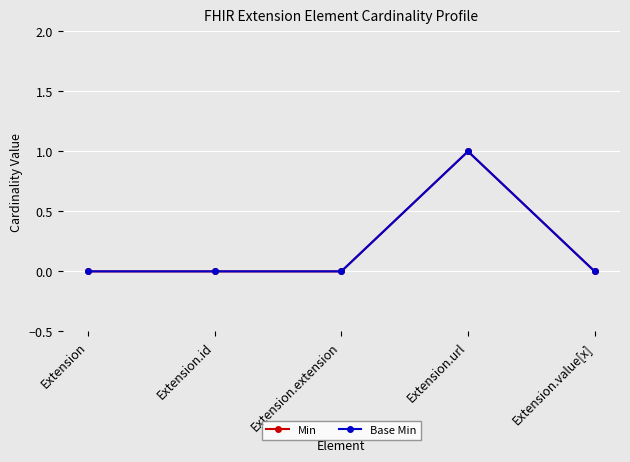

Does the chart have visible grid lines?

Yes